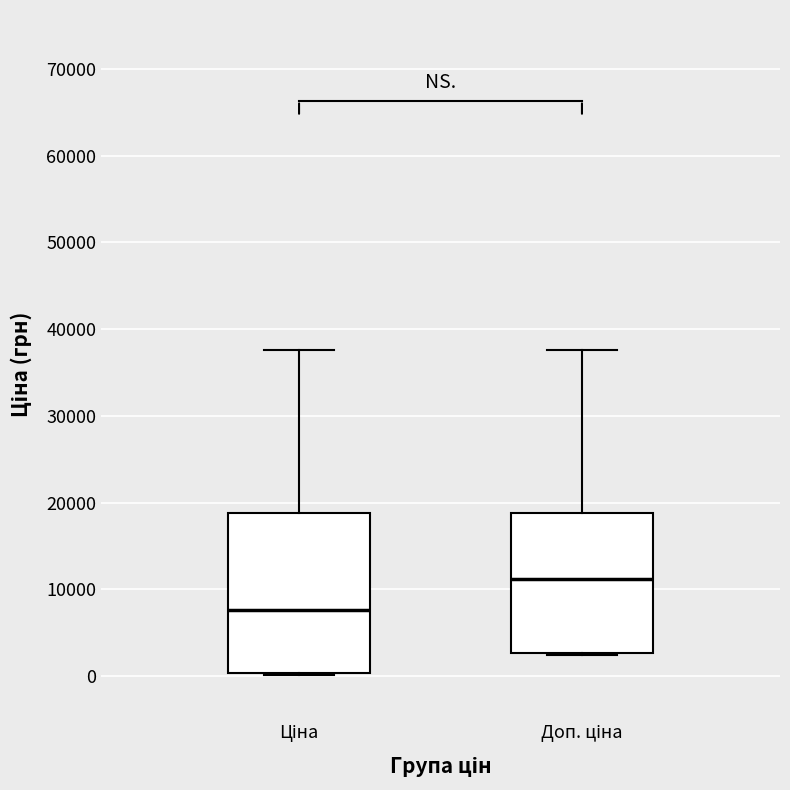

Where is the lower edge of the box for Доп. ціна on the y-axis? The values are not printed on the chart, so give them approximately, as read against the axis.

3000